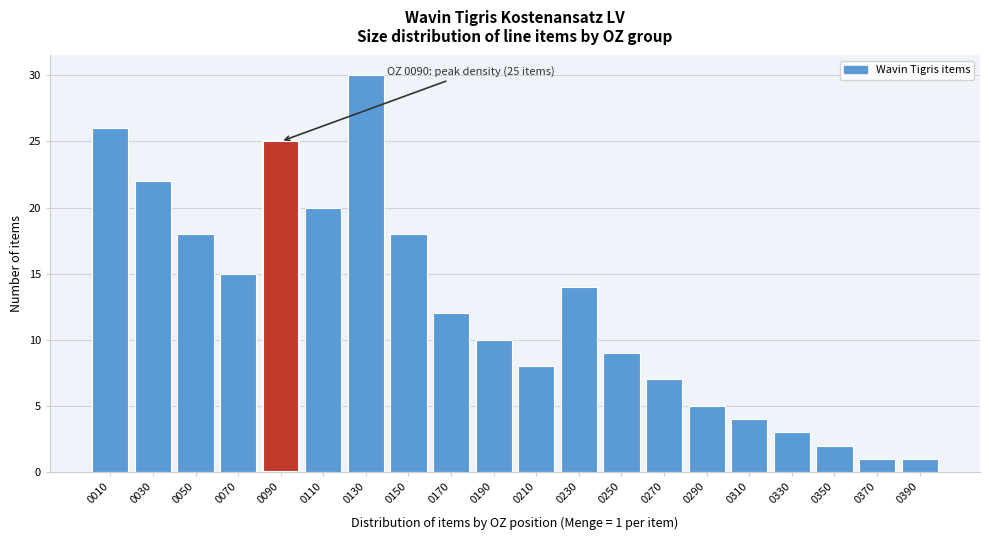

Reading left to right, transcribe all the data shown in this chart.

0010=26	0030=22	0050=18	0070=15	0090=25	0110=20	0130=30	0150=18	0170=12	0190=10	0210=8	0230=14	0250=9	0270=7	0290=5	0310=4	0330=3	0350=2	0370=1	0390=1